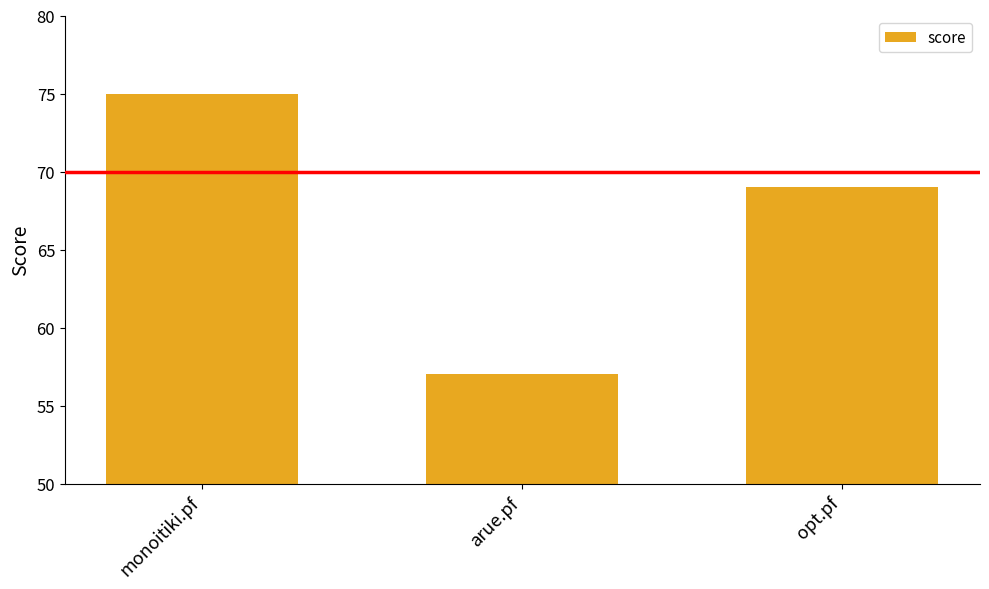

True or false: the data shows 57 at arue.pf.

True